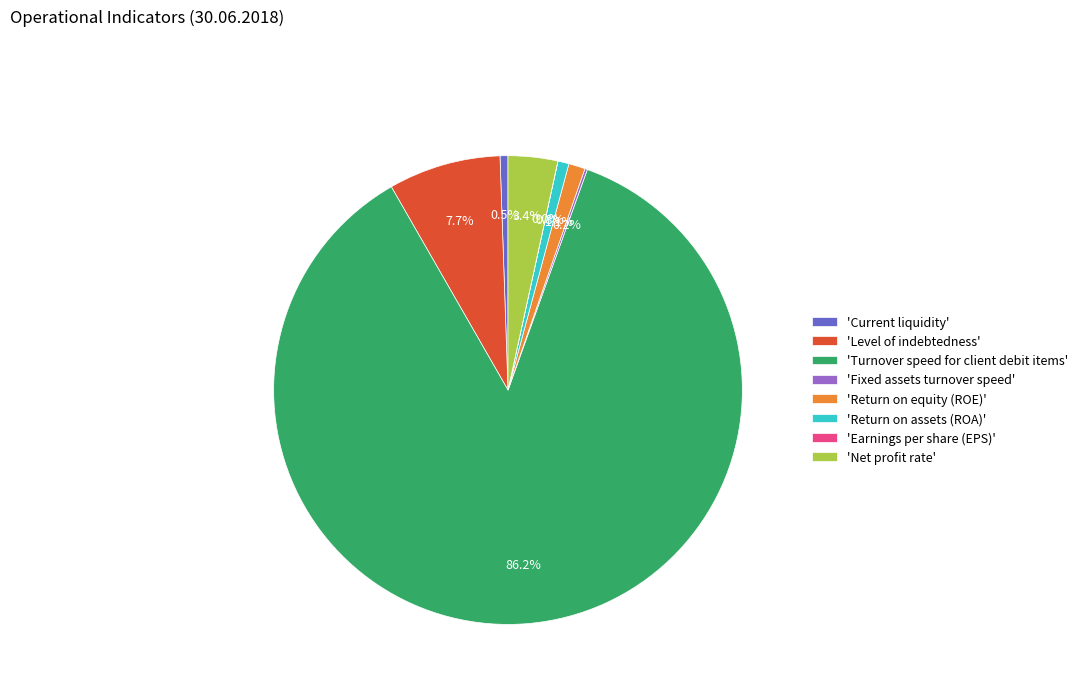

What is the largest slice in the pie chart?

'Turnover speed for client debit items'